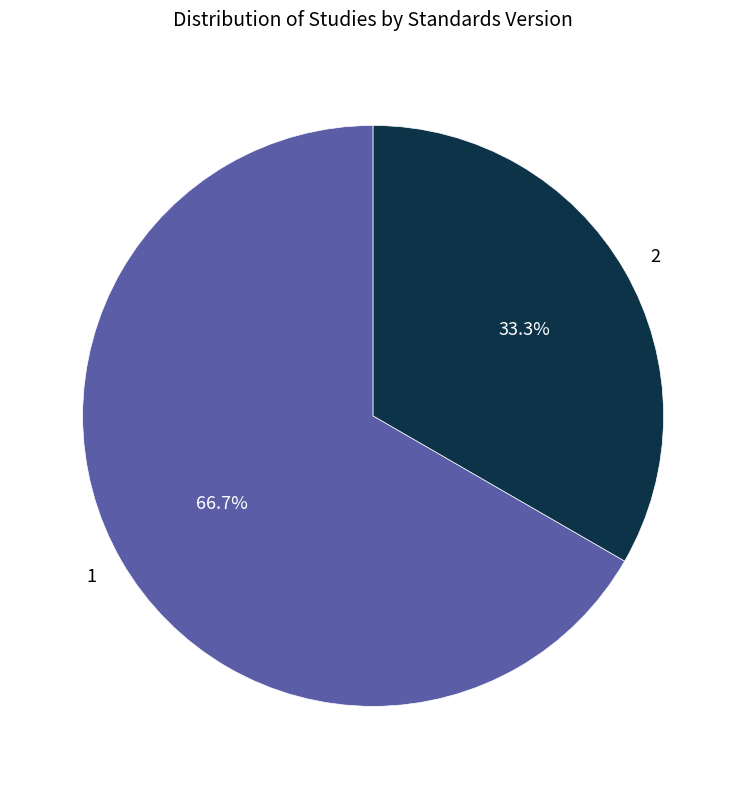

What is the smallest slice in the pie chart?

2